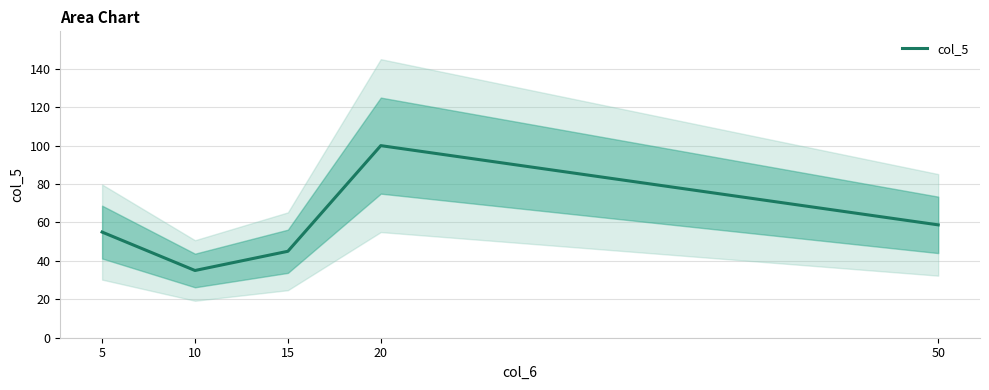

True or false: the data has more than 2 interior local peaks.

False